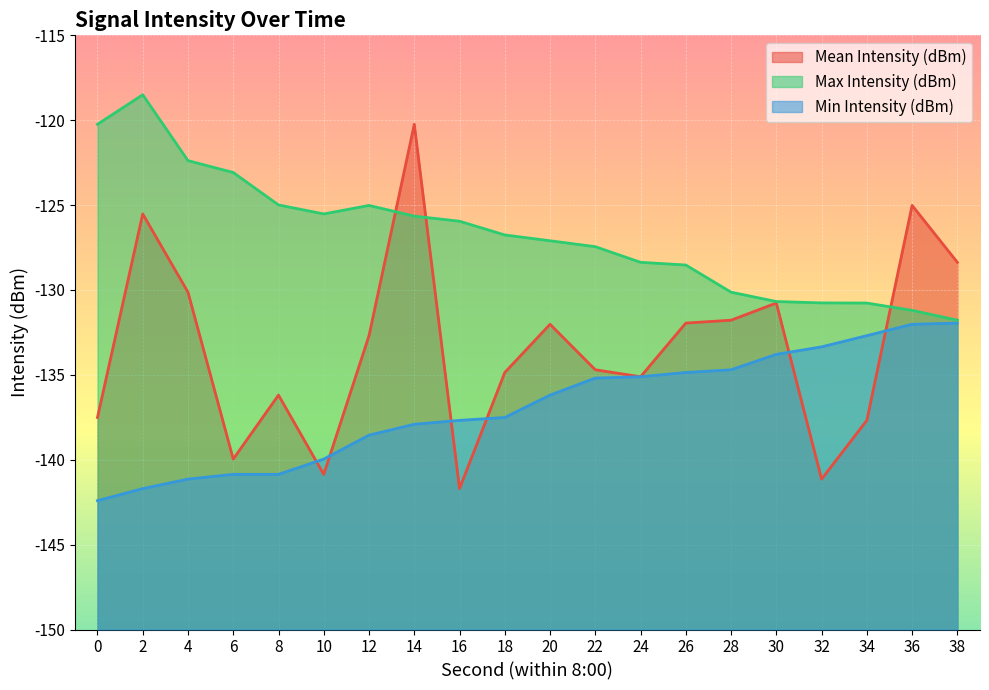

True or false: Max Intensity (dBm) and Min Intensity (dBm) intersect in this chart.

False